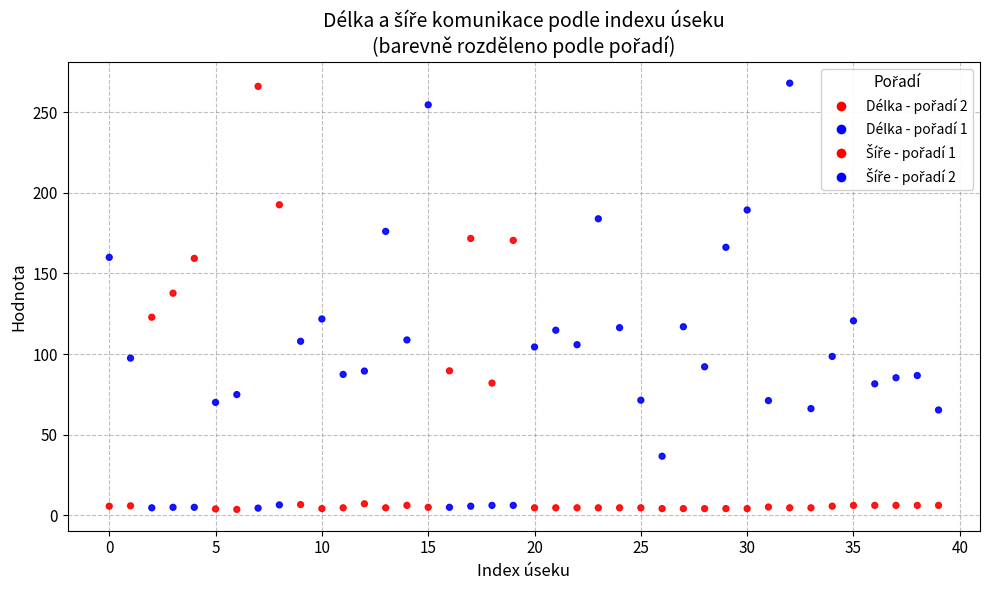

Across all data points, what is the range of Y values (max minus min)?

264.7